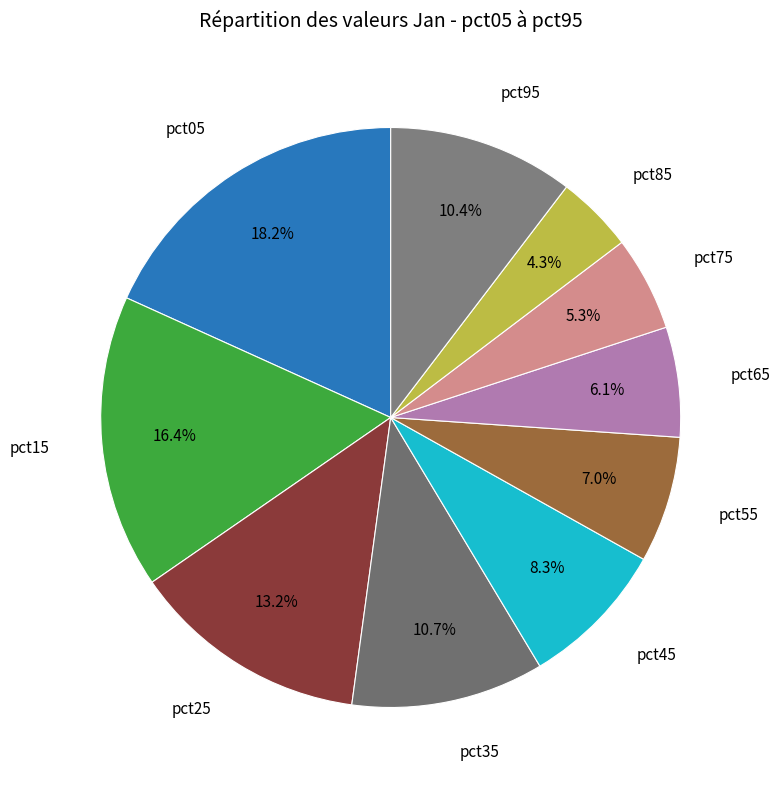

To the nearest percent, what percentage of the pie is pct15?

16%